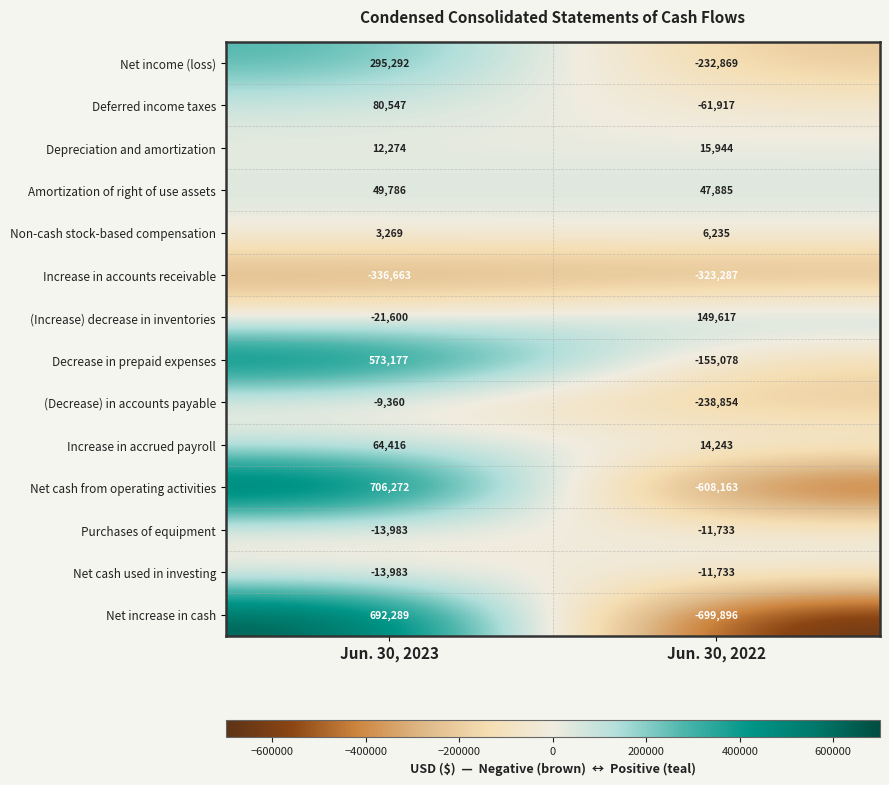

Count the number of categories in the chart.

2